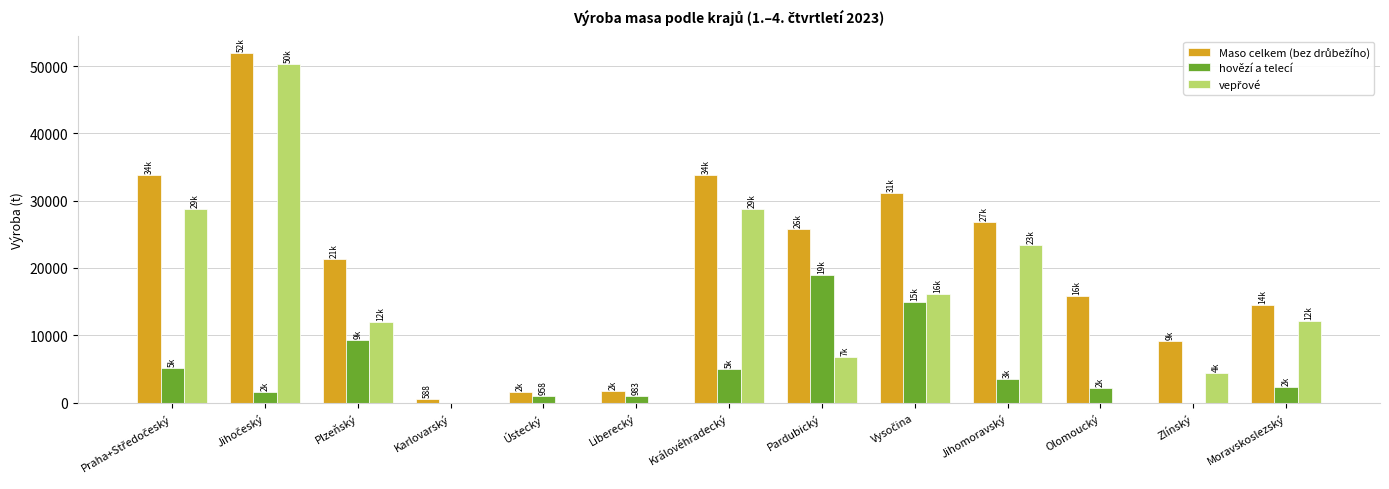

The value of hovězí a telecí at Pardubický is 18977.1. True or false?

True